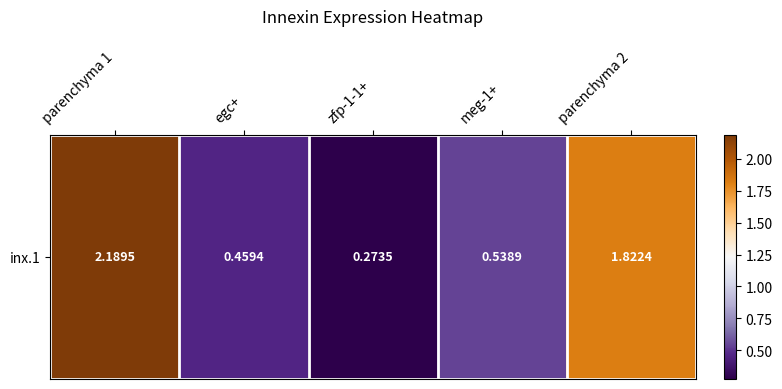

What is the average value?

1.1